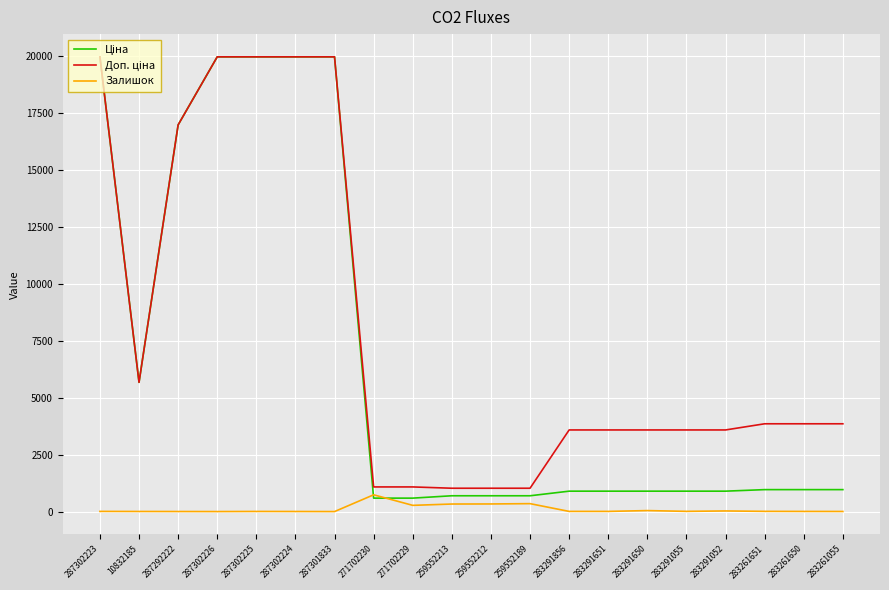

Is it true that Залишок equals 5.0 at 287302225?

True